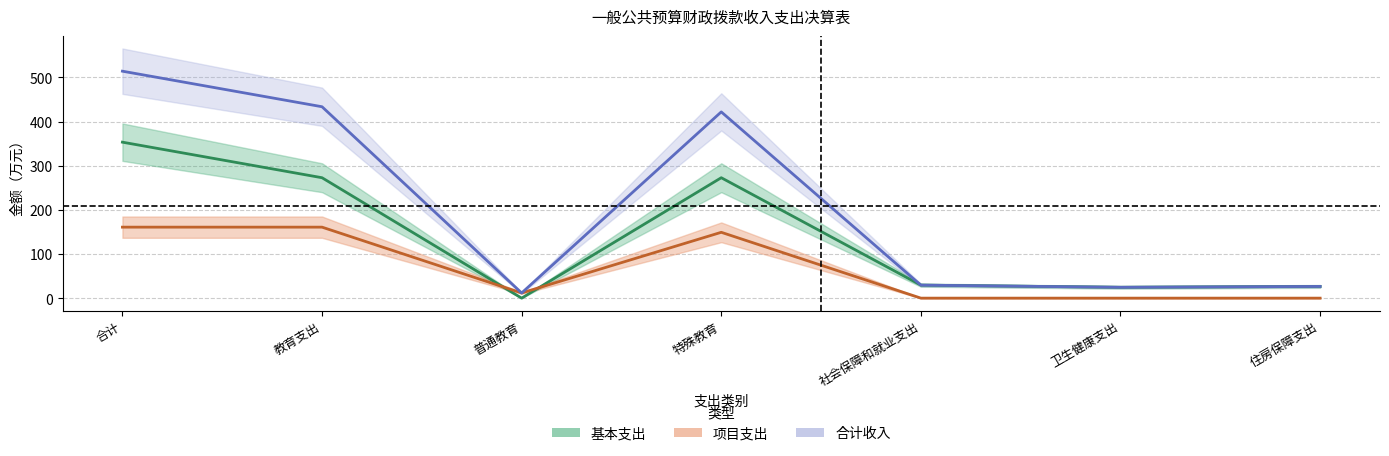

What is the total value across all series at 住房保障支出?

53.0